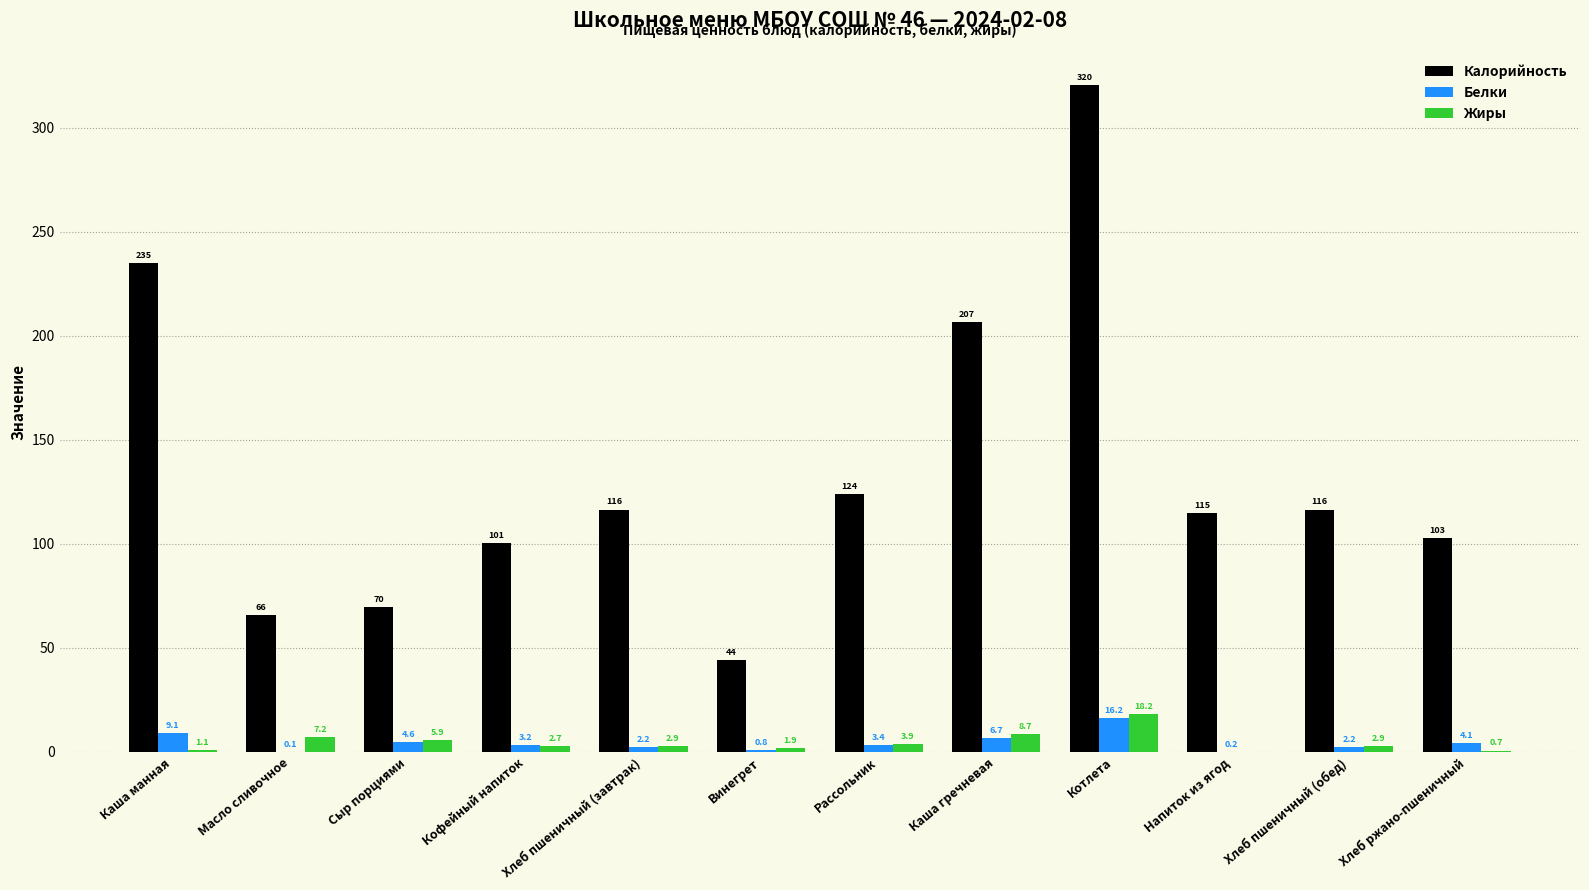

What is the sum of all Калорийность values?

1616.6